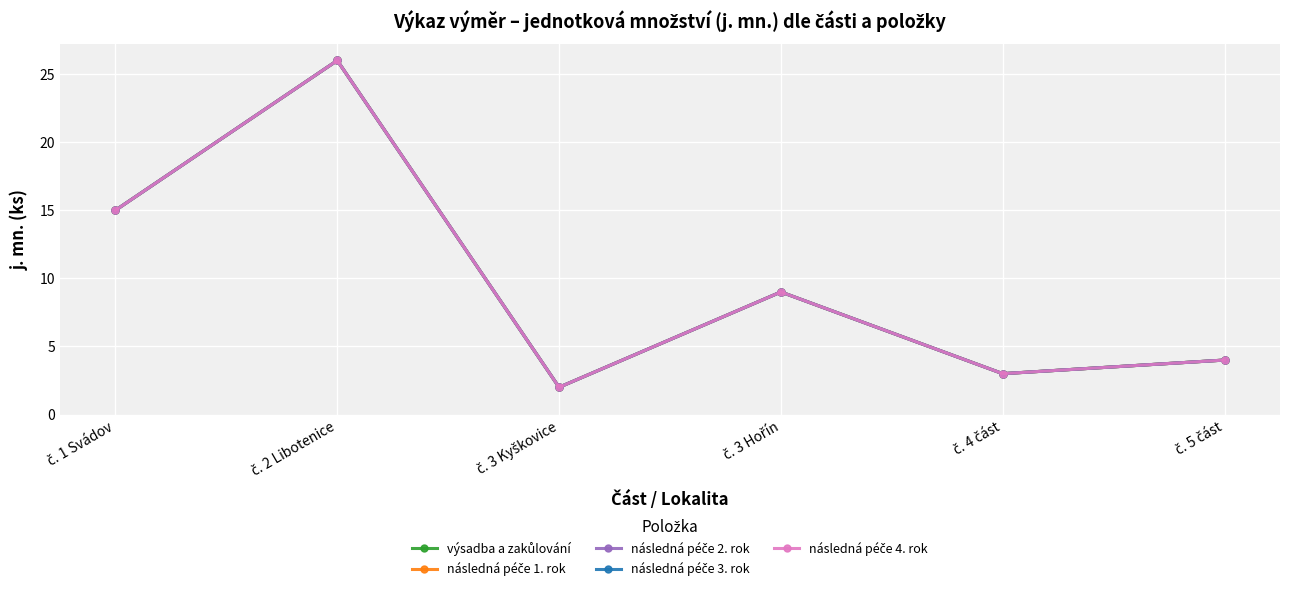

What is the difference between the second highest and second lowest values in the následná péče 1. rok series?

12